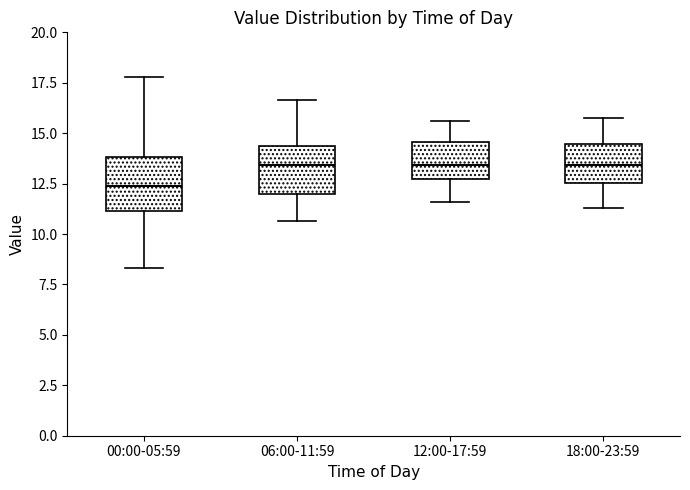

Where does the upper whisker of the box for 18:00-23:59 end on the y-axis? The values are not printed on the chart, so give them approximately, as read against the axis.

15.5